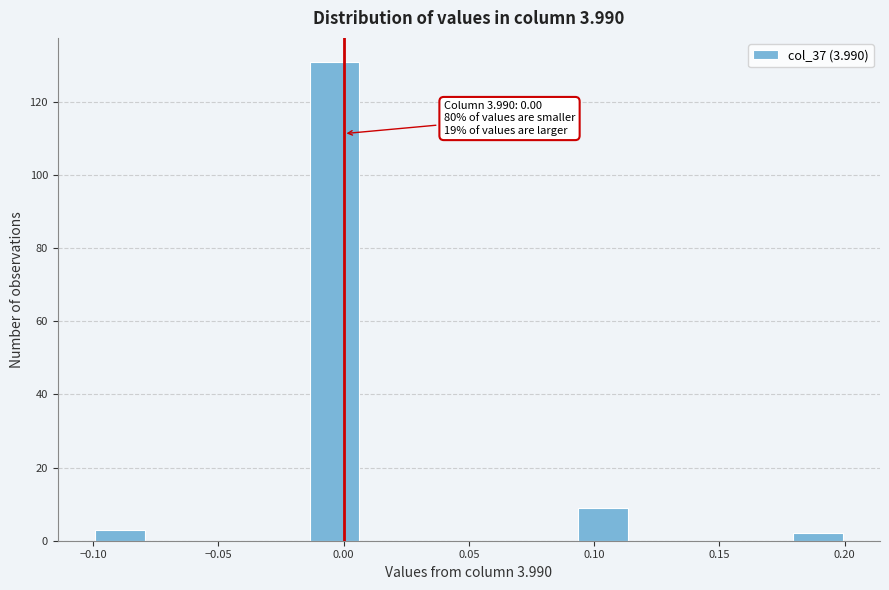

Which range on the x-axis has the tallest bar?

-0.015 to 0.005